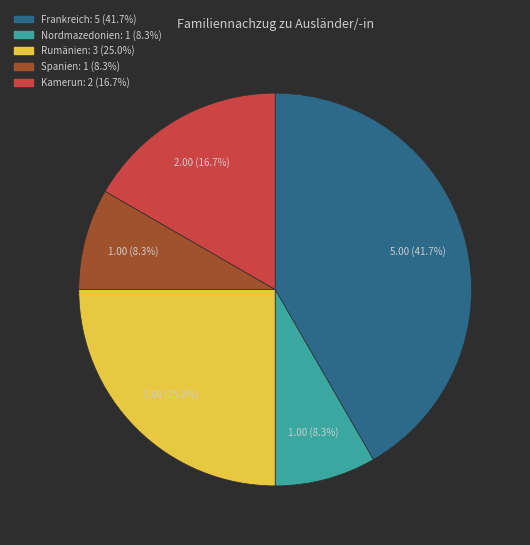

Does any single category account for the majority?

No